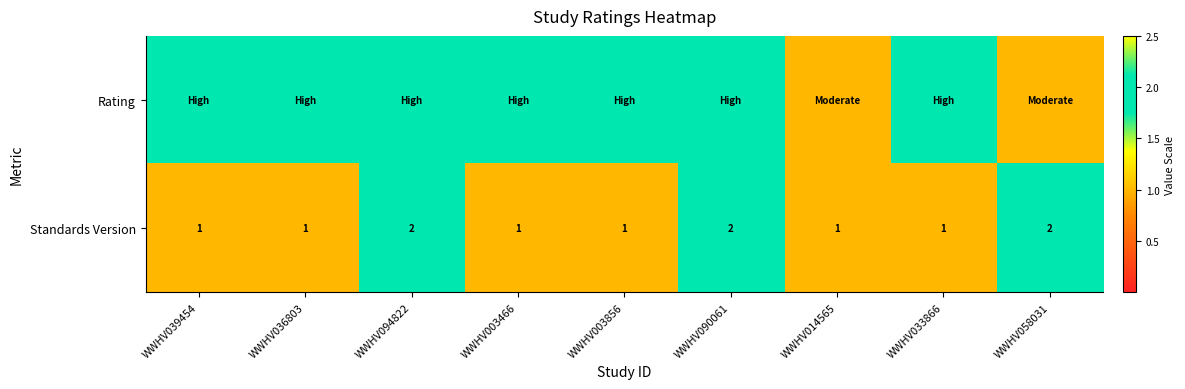

How many values in the Standards Version series exceed 1?

3